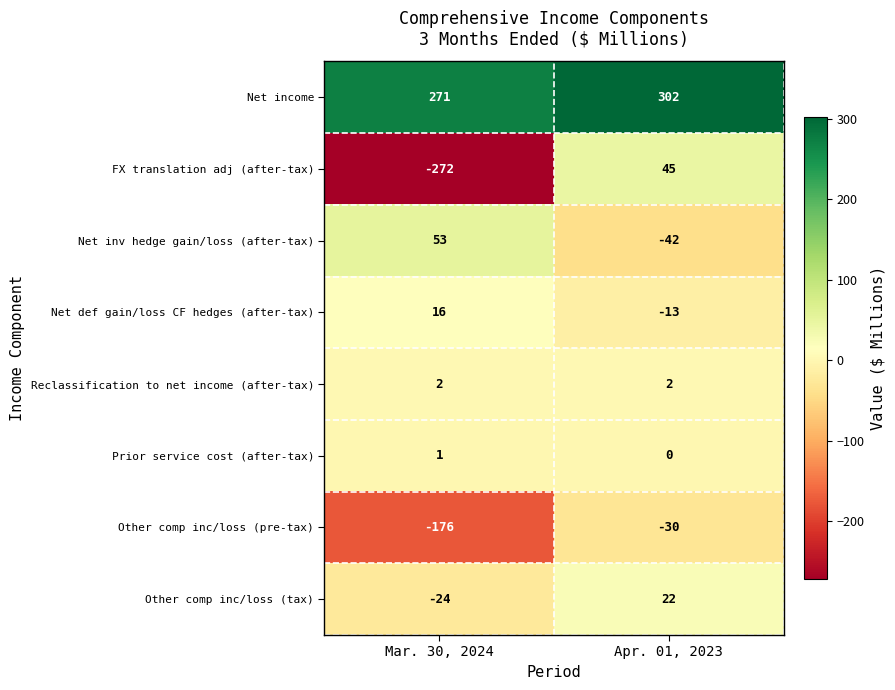

Rank the series at Mar. 30, 2024 from highest to lowest value.

Net income, Net inv hedge gain/loss (after-tax), Net def gain/loss CF hedges (after-tax), Reclassification to net income (after-tax), Prior service cost (after-tax), Other comp inc/loss (tax), Other comp inc/loss (pre-tax), FX translation adj (after-tax)